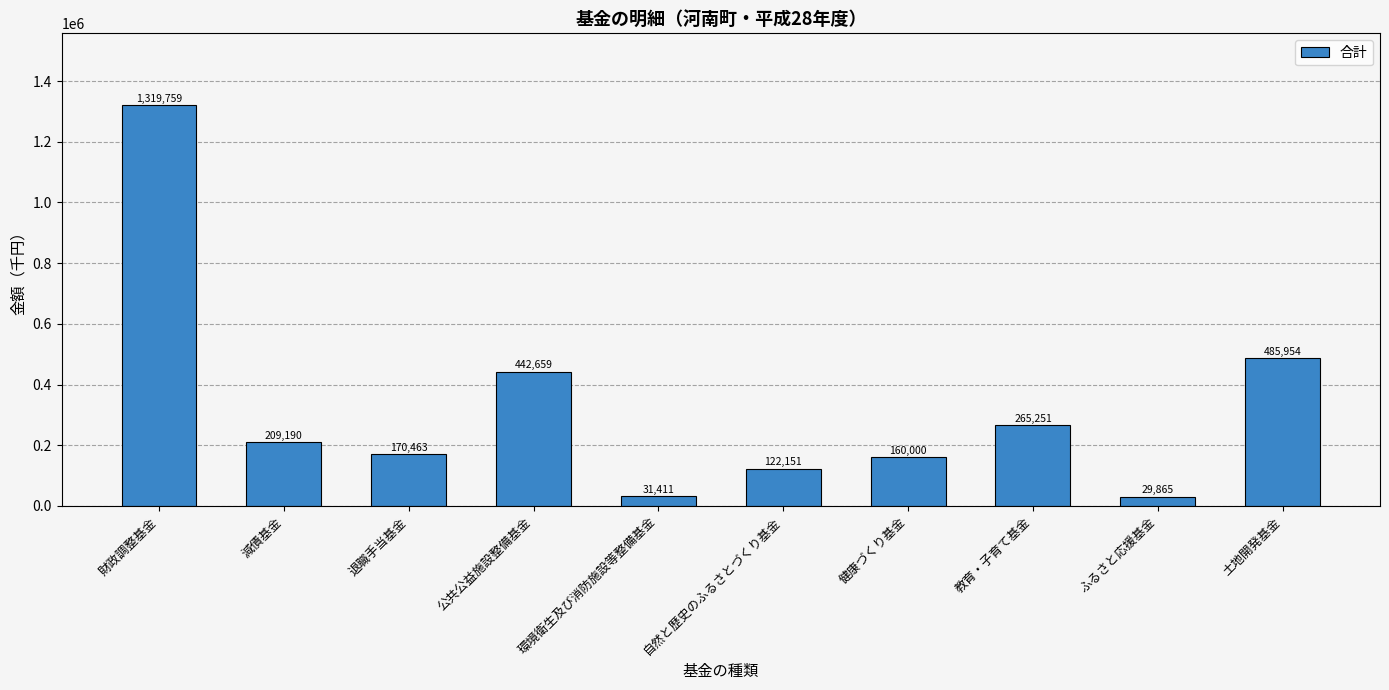

What is the difference between the values at 自然と歴史のふるさとづくり基金 and 環境衛生及び消防施設等整備基金?

90740